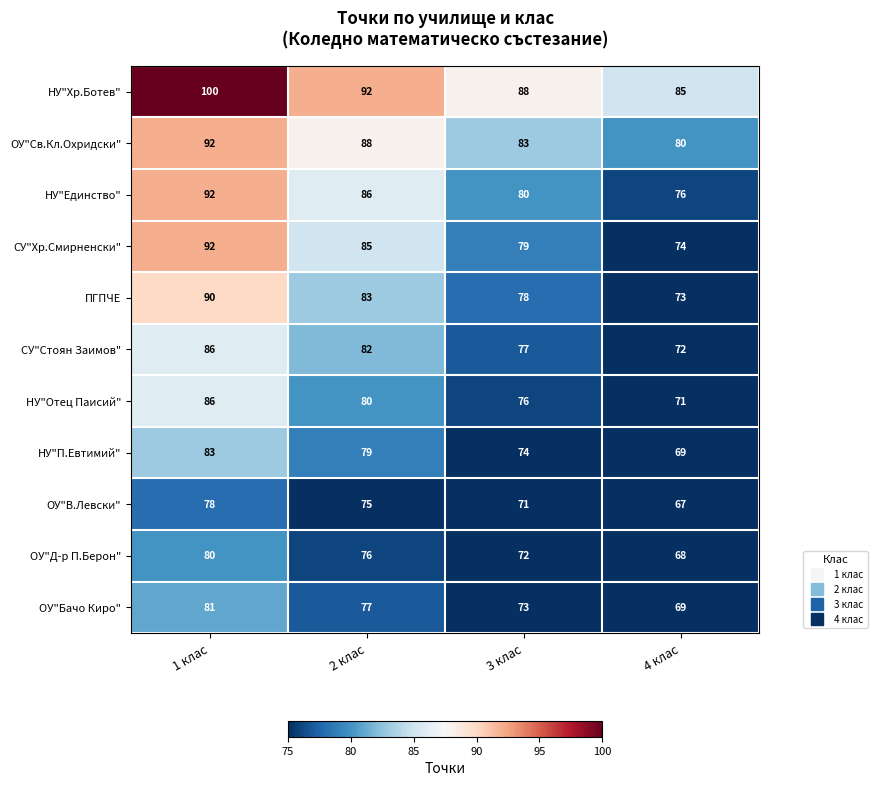

At which category is the sum across all series the highest?

1 клас